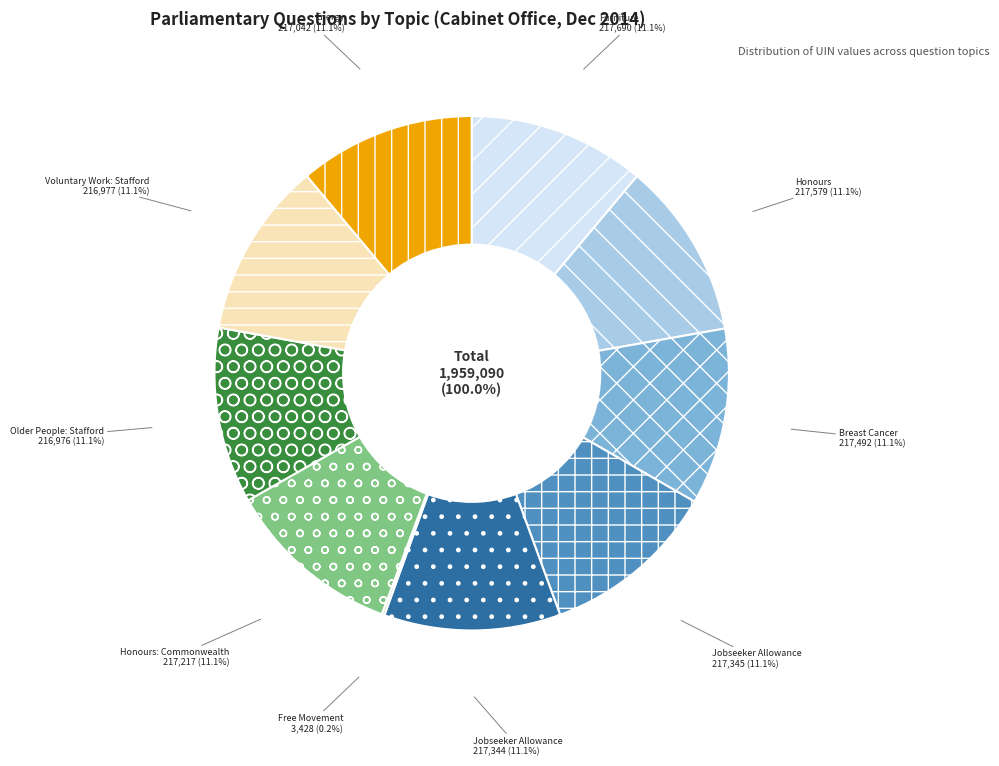

Do Honours
(Simon Kirby) and Honours: Commonwealth
(Simon Kirby) together represent more than half of the pie?

No